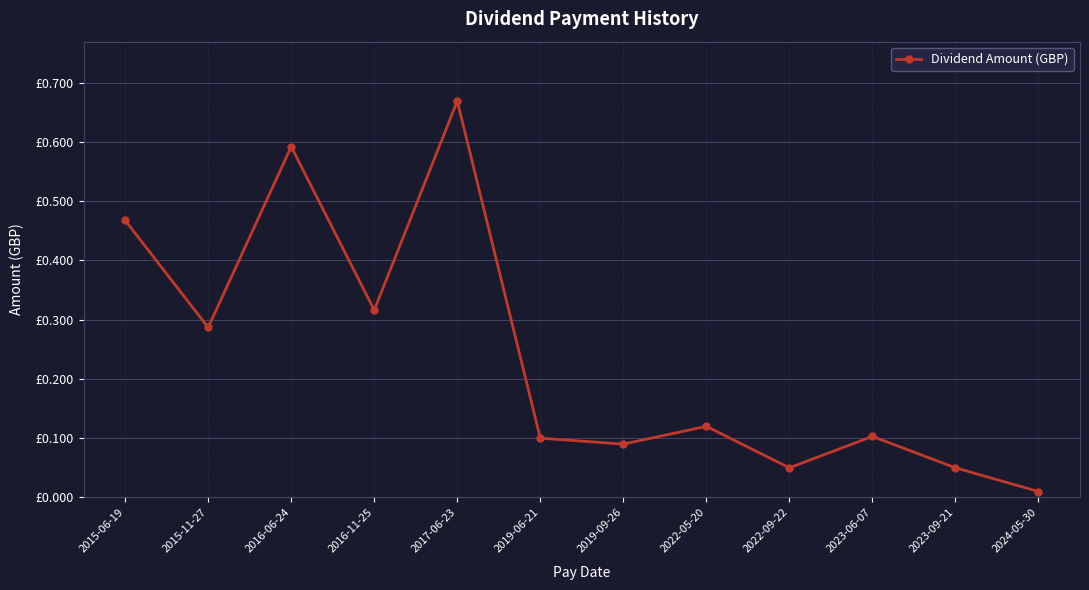

How many points are higher than both their immediate neighbors (excluding endpoints)?

4